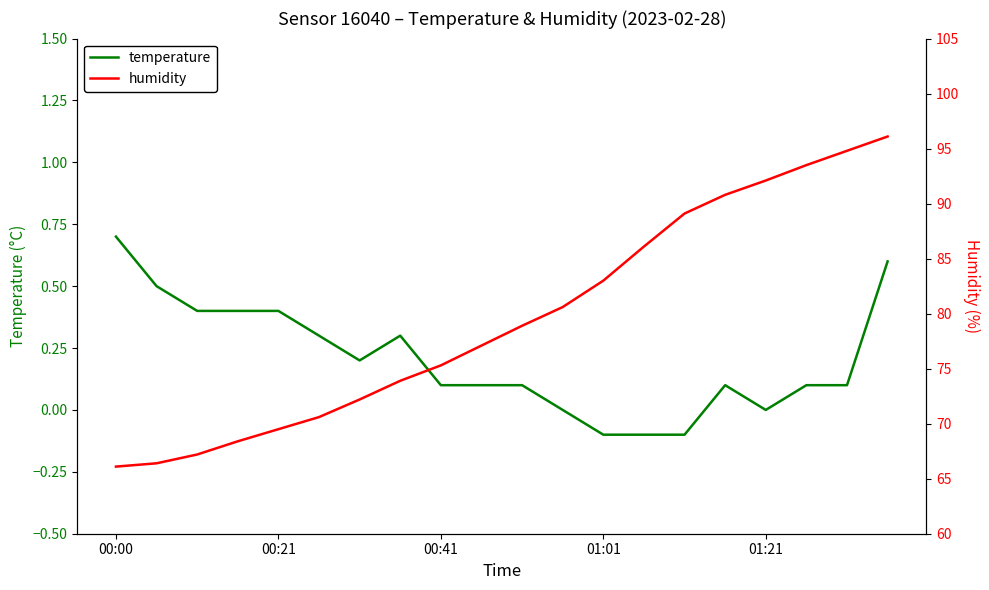

True or false: temperature has a value of 1.1 at 00:00.

False